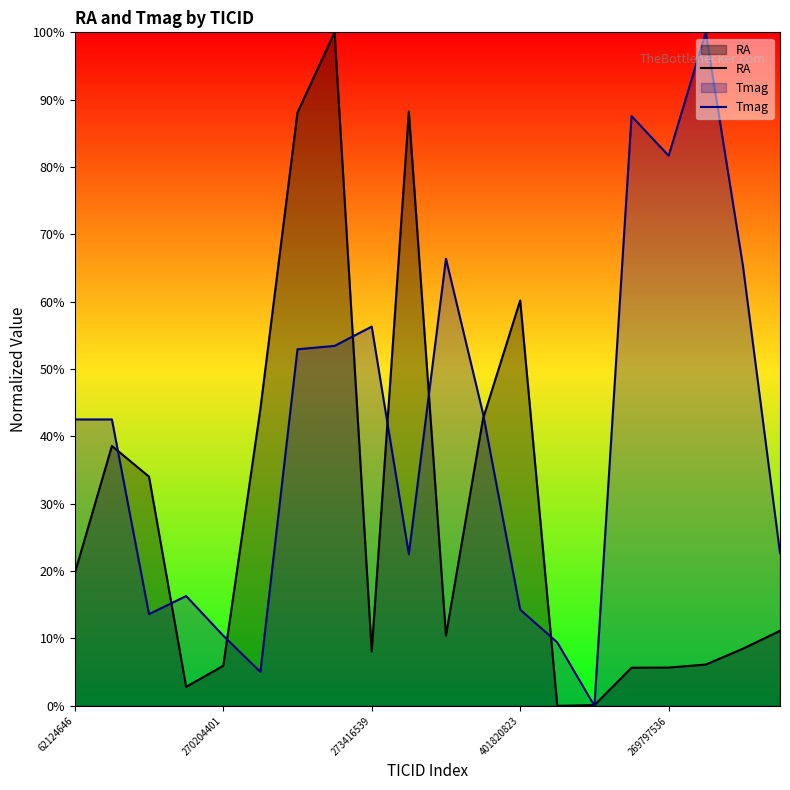

How many series are shown in this chart?

2